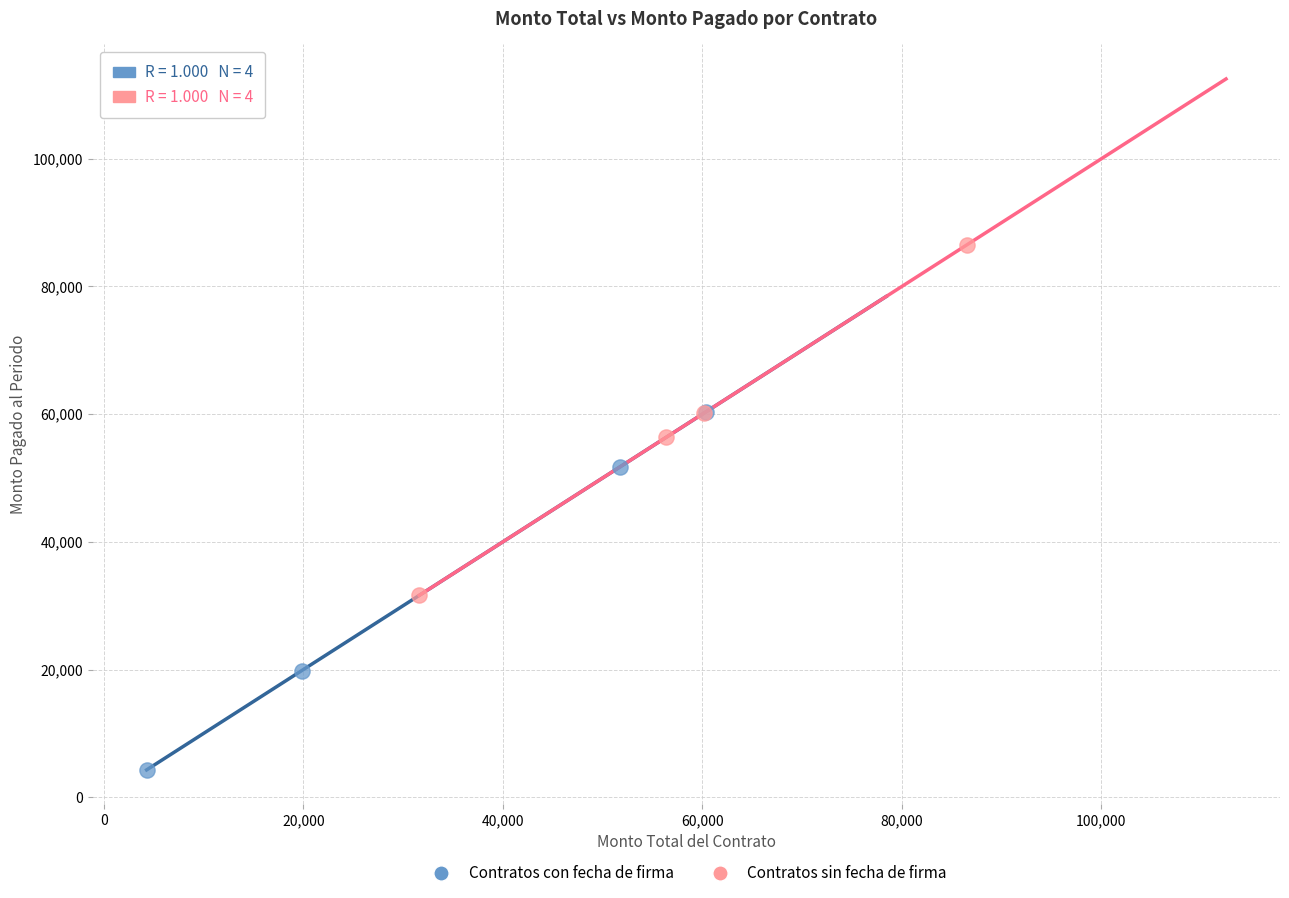

Which series contains the highest Y value?

Contratos sin fecha de firma